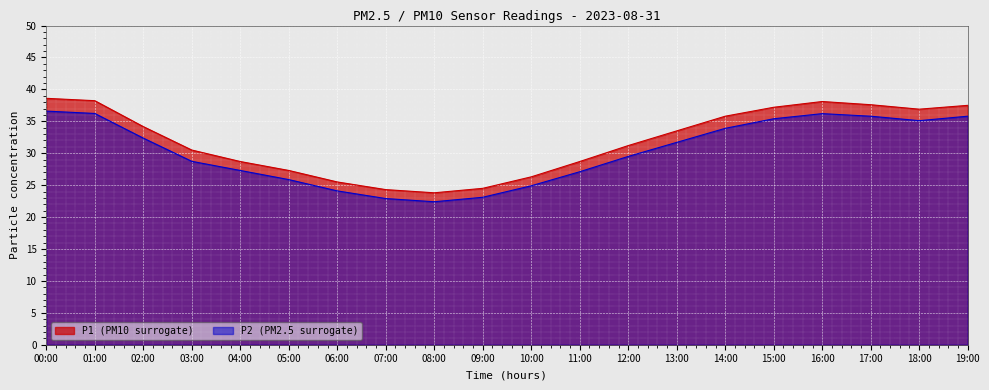

At how many categories does at least one series exceed 24?

19